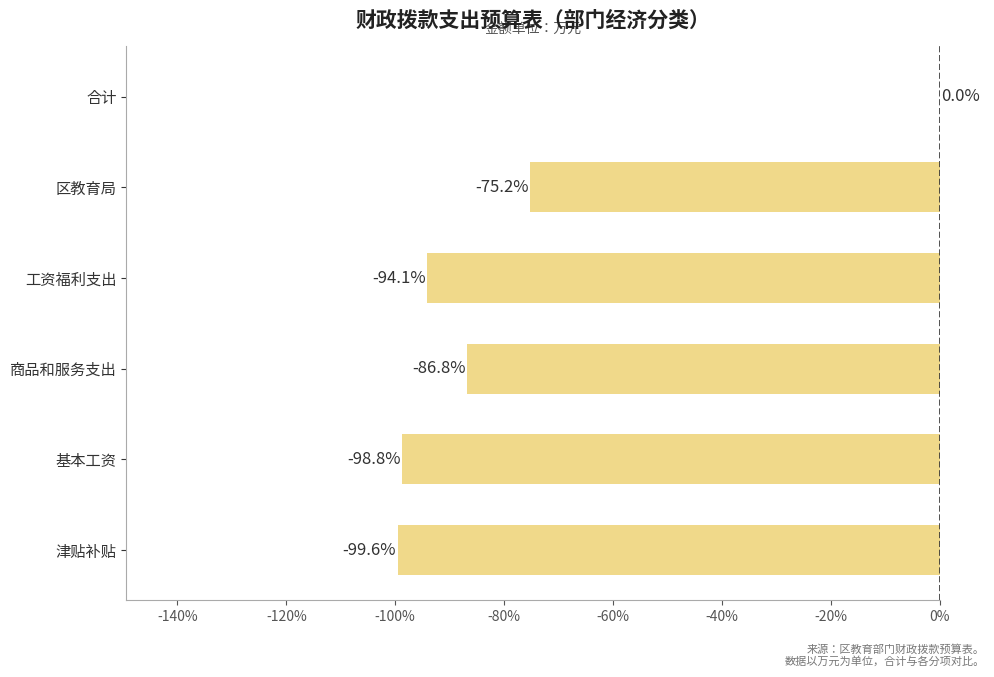

True or false: the data shows -99.6 at 津贴补贴.

True